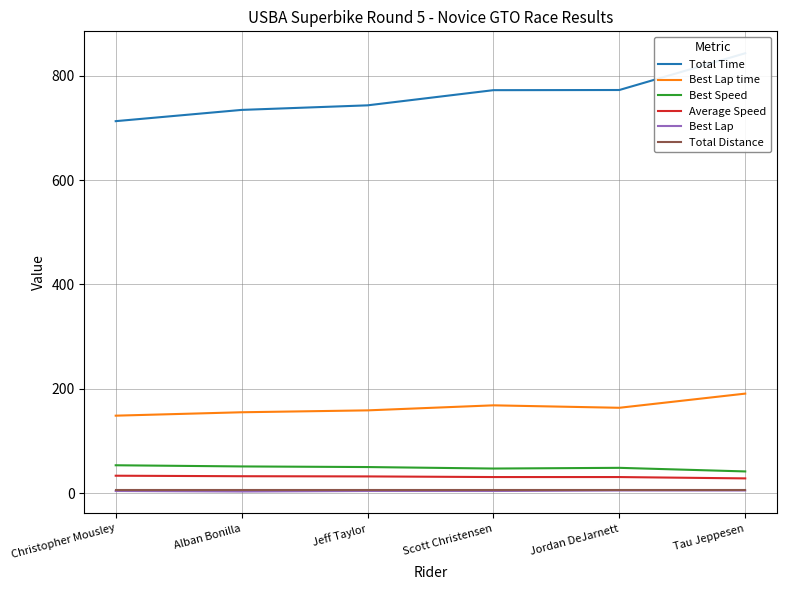

Rank the categories by Best Speed value from lowest to highest.

Tau Jeppesen, Scott Christensen, Jordan DeJarnett, Jeff Taylor, Alban Bonilla, Christopher Mousley